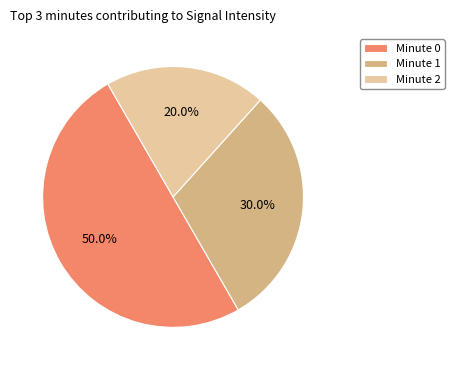

Which slice is the largest?

Minute 0